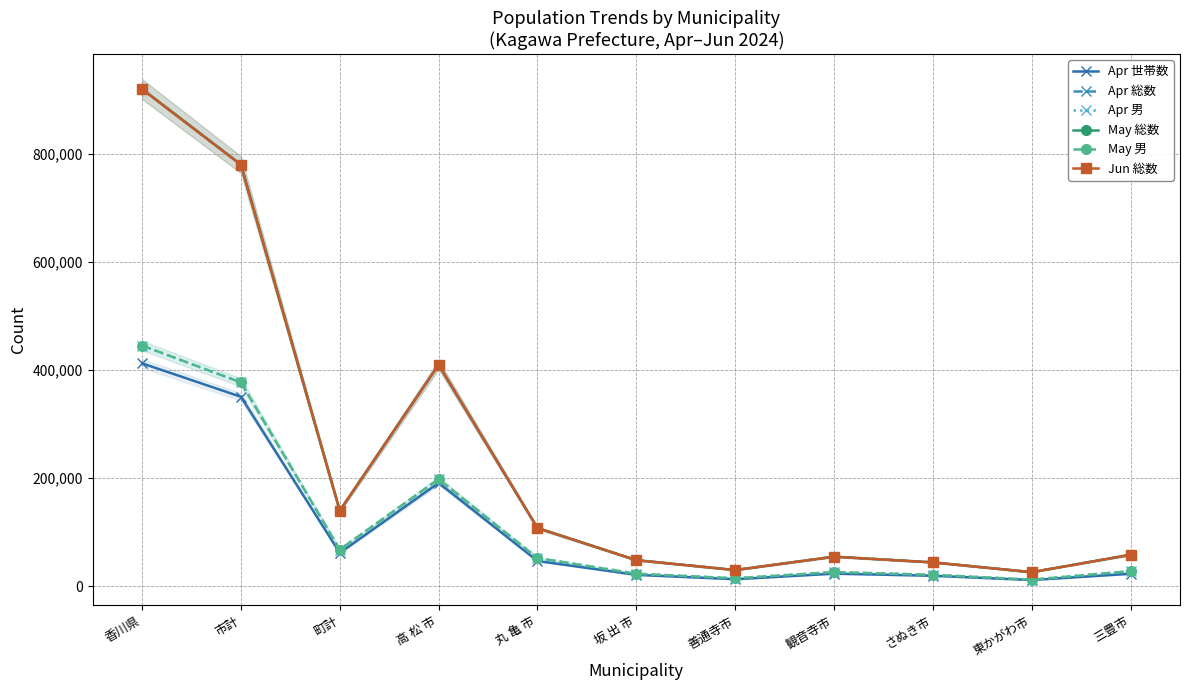

What is the sum of all Jun 総数 values?

2617502